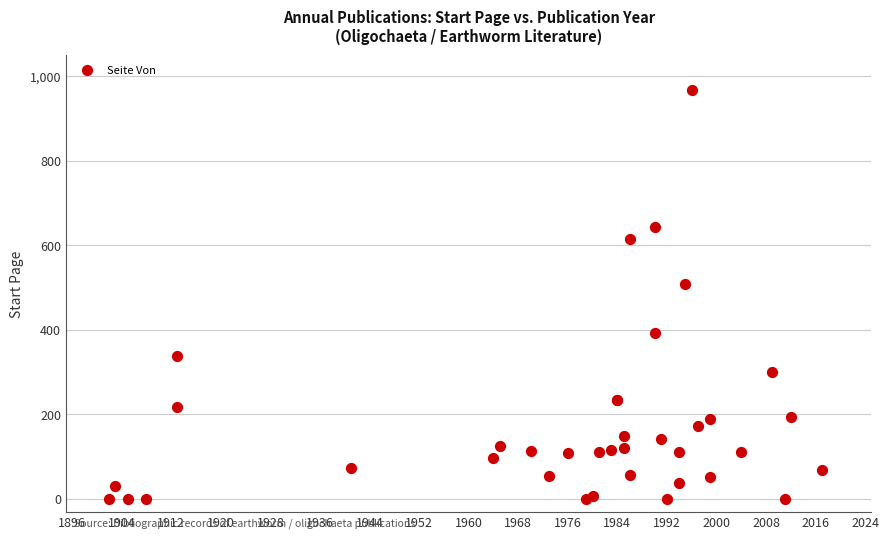

What Y value in the scatter plot is closest to 484?

509